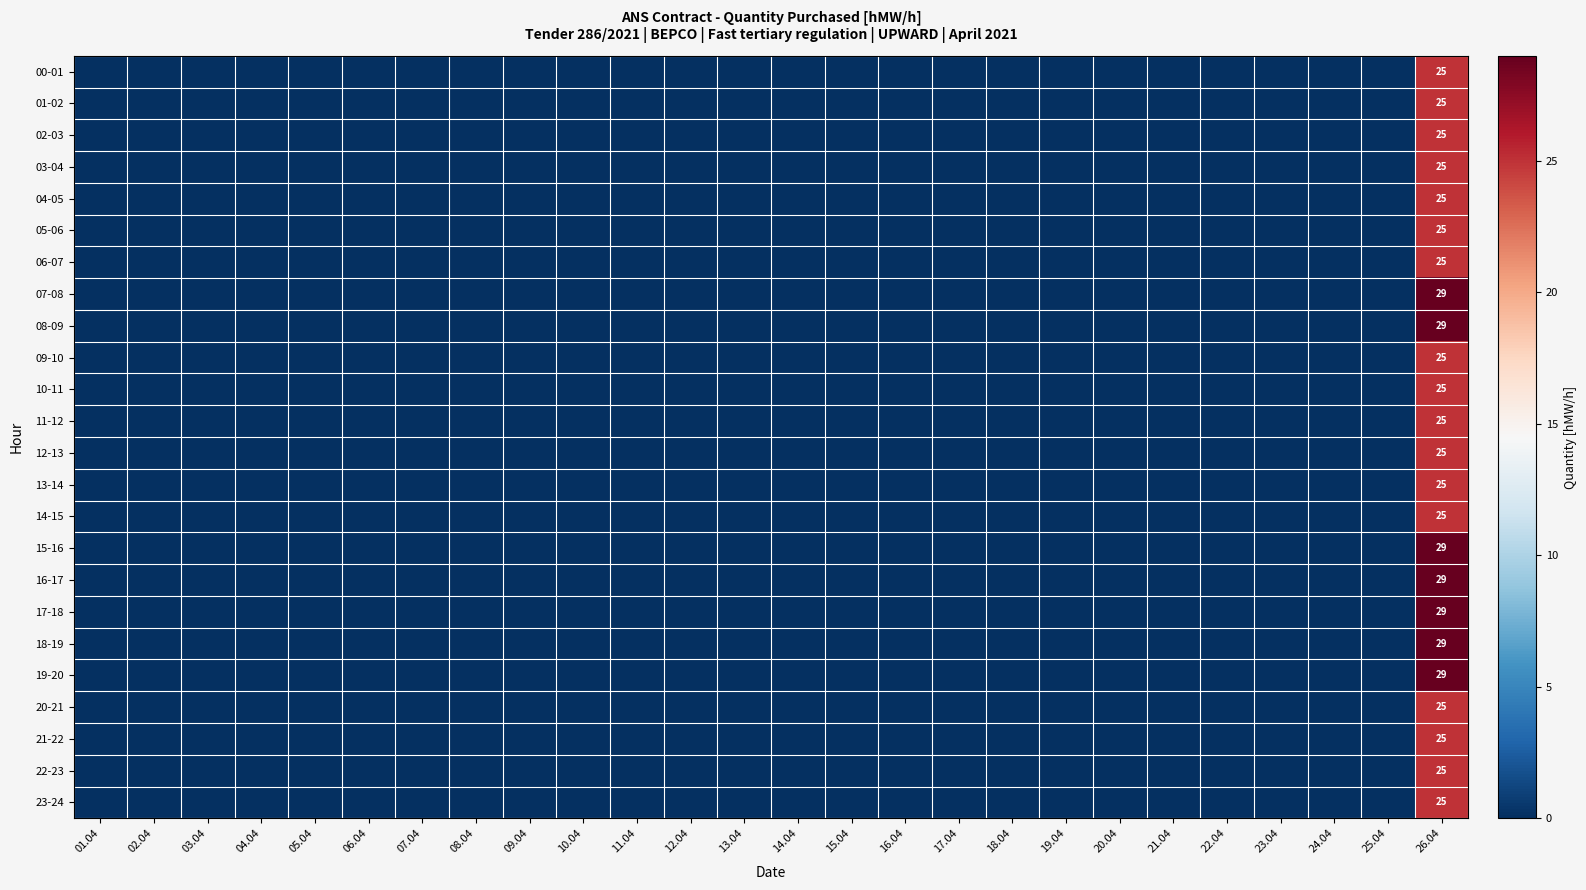

The 11-12 series shows 42 at 26.04. True or false?

False